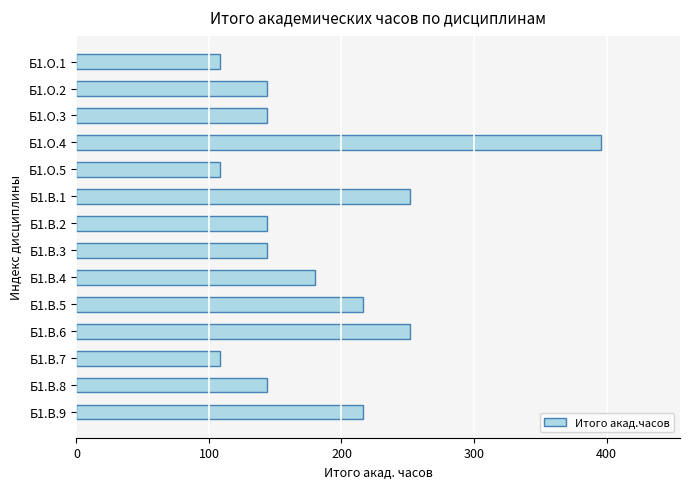

How many series are shown in this chart?

1